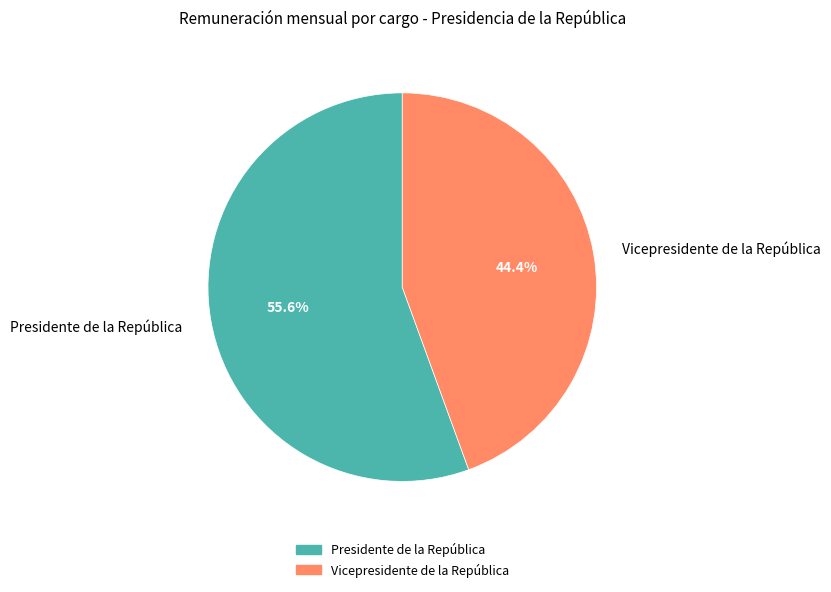

Is there any slice that represents more than half of the pie?

Yes